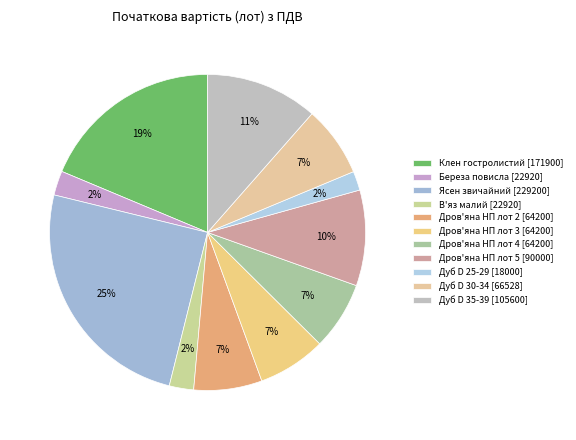

What percentage is the Ясен звичайний slice, to the nearest percent?

25%